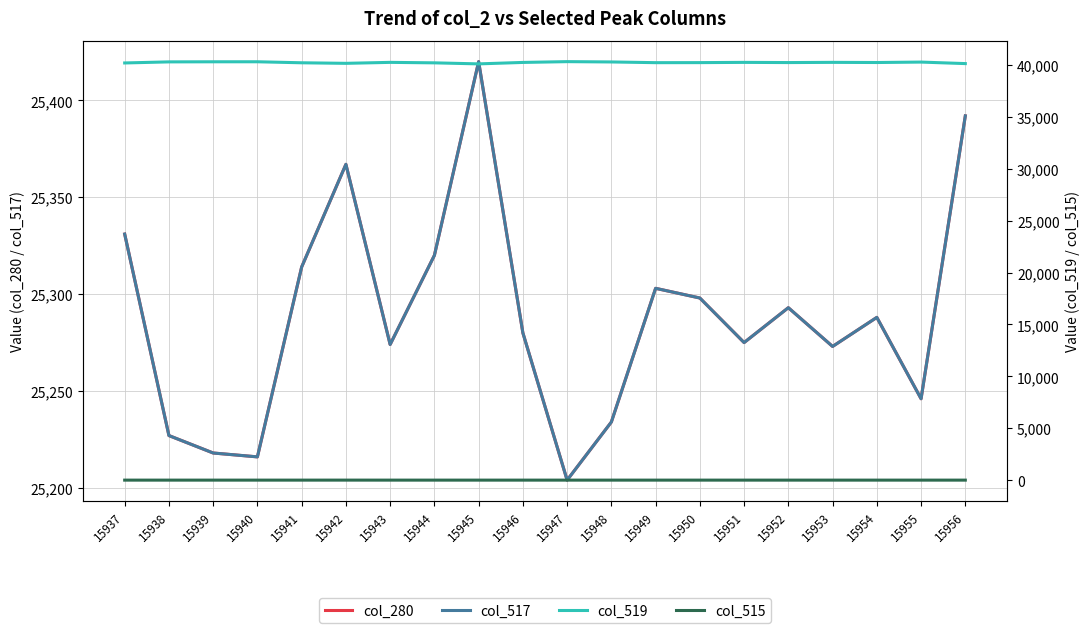

What is the difference between the maximum and minimum values in the col_280 series?

216